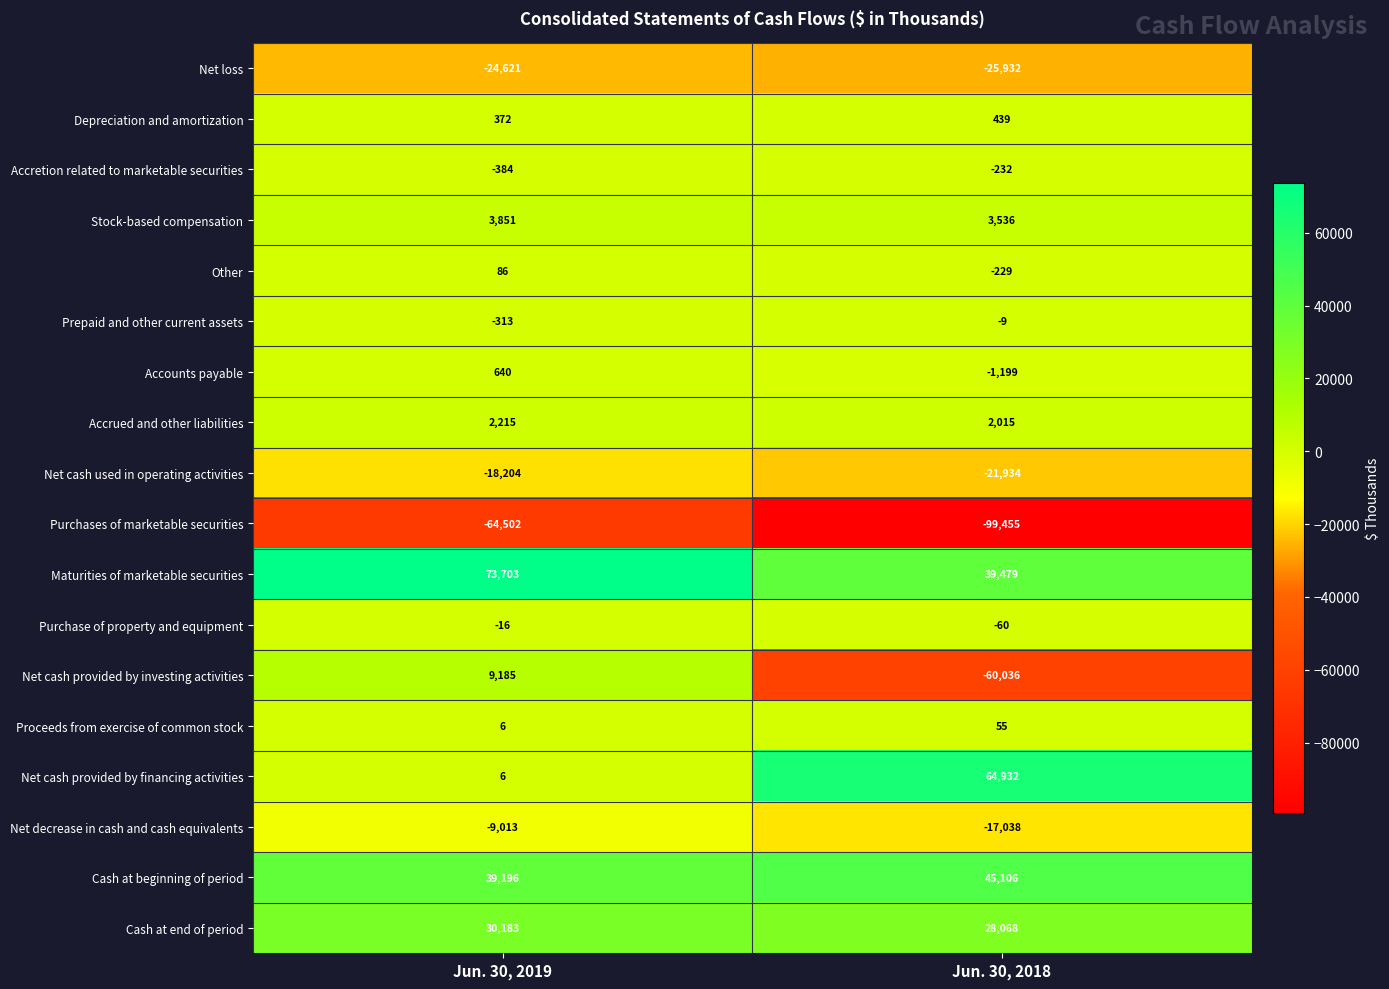

At which category is the sum across all series the highest?

Jun. 30, 2019